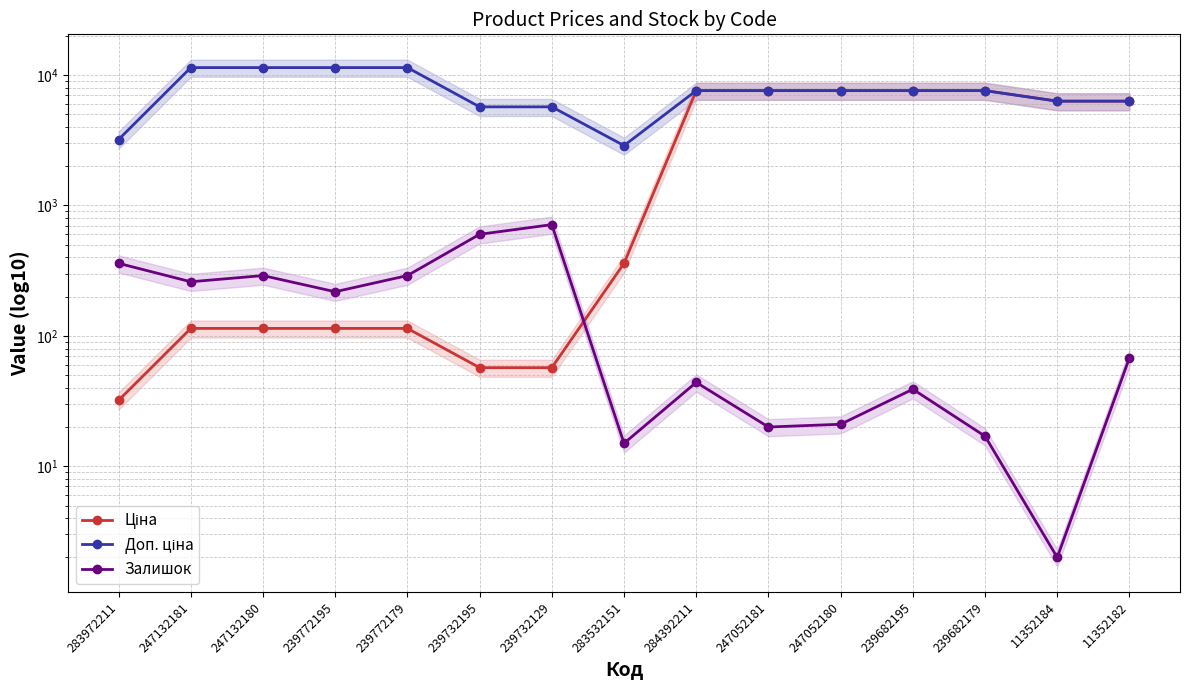

After their last crossing, which series has the higher values: Залишок or Ціна?

Ціна